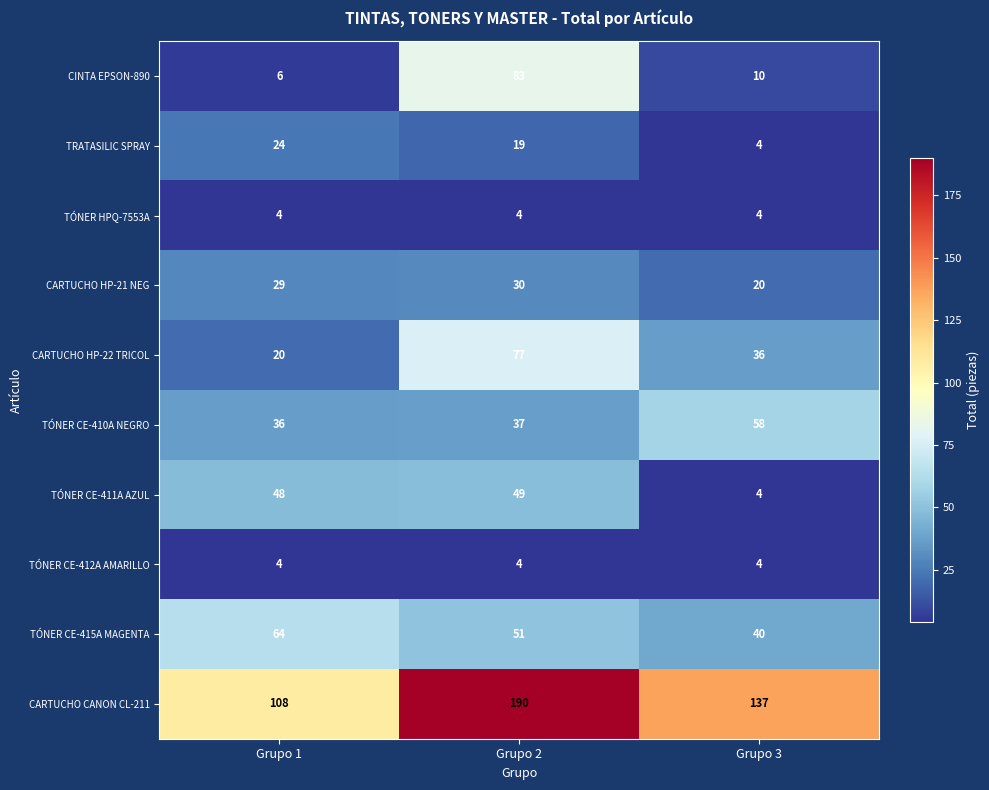

Reading left to right, list all the values displayed in this chart.

CINTA EPSON-890: Grupo 1=6	Grupo 2=83	Grupo 3=10
TRATASILIC SPRAY: Grupo 1=24	Grupo 2=19	Grupo 3=4
TÓNER HPQ-7553A: Grupo 1=4	Grupo 2=4	Grupo 3=4
CARTUCHO HP-21 NEG: Grupo 1=29	Grupo 2=30	Grupo 3=20
CARTUCHO HP-22 TRICOL: Grupo 1=20	Grupo 2=77	Grupo 3=36
TÓNER CE-410A NEGRO: Grupo 1=36	Grupo 2=37	Grupo 3=58
TÓNER CE-411A AZUL: Grupo 1=48	Grupo 2=49	Grupo 3=4
TÓNER CE-412A AMARILLO: Grupo 1=4	Grupo 2=4	Grupo 3=4
TÓNER CE-415A MAGENTA: Grupo 1=64	Grupo 2=51	Grupo 3=40
CARTUCHO CANON CL-211: Grupo 1=108	Grupo 2=190	Grupo 3=137